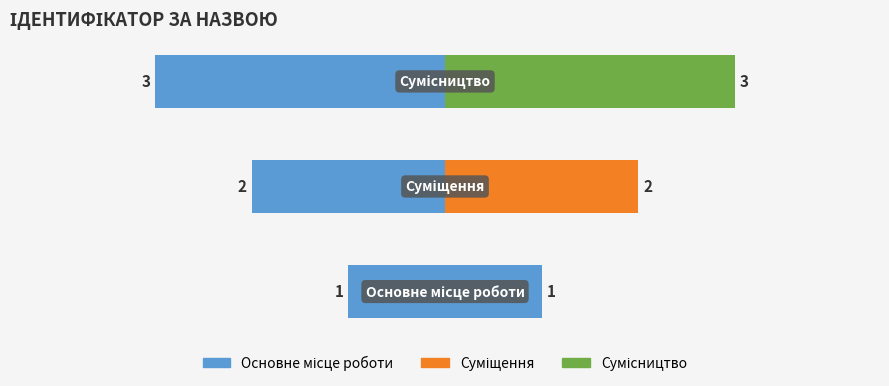

Rank the categories by value from highest to lowest.

Сумісництво, Суміщення, Основне місце роботи